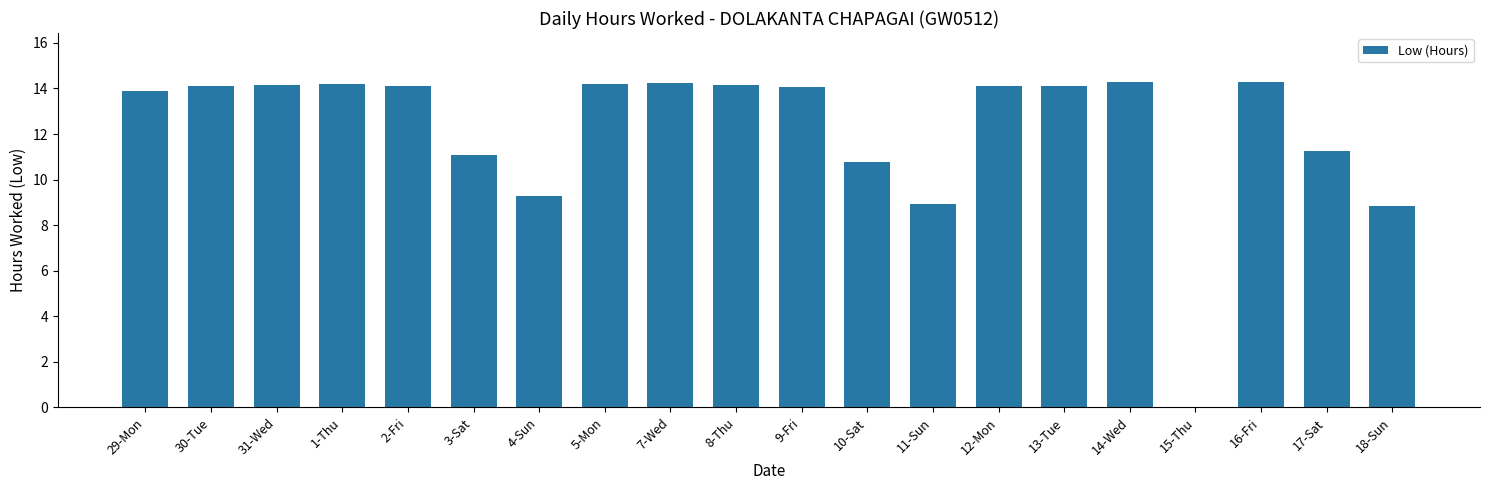

What is the maximum value shown in the chart?

14.3